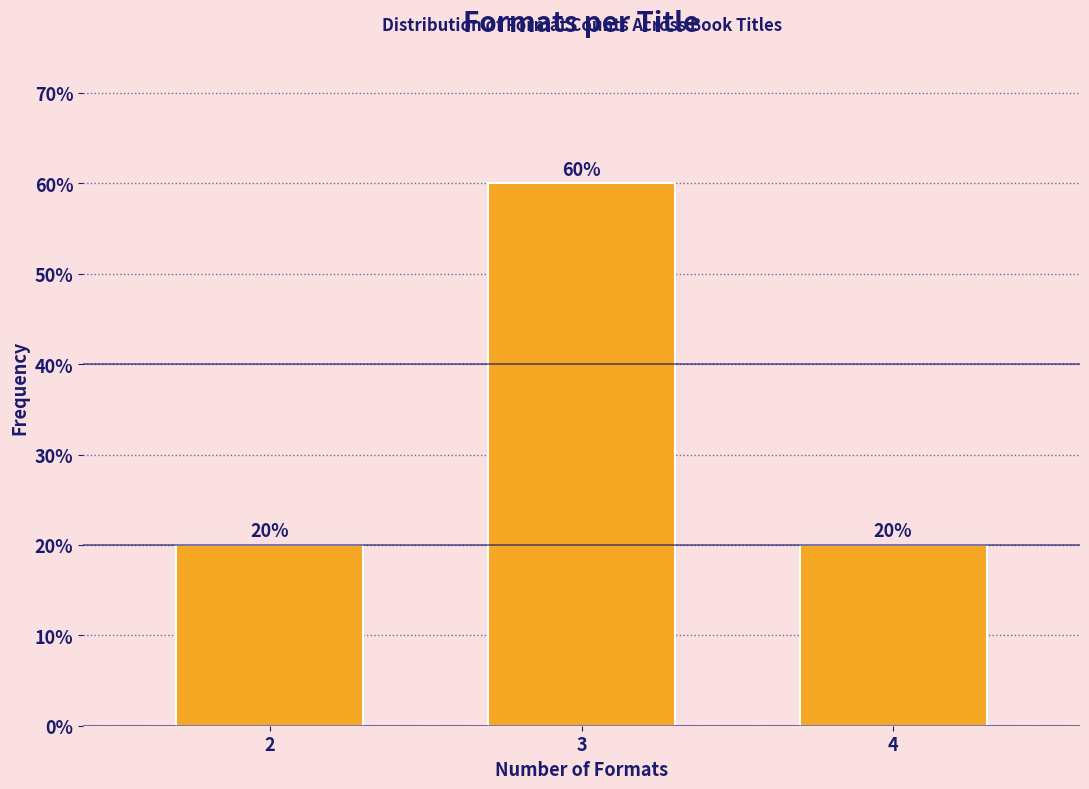

Reading left to right, extract all data points from this chart.

2=20	3=60	4=20